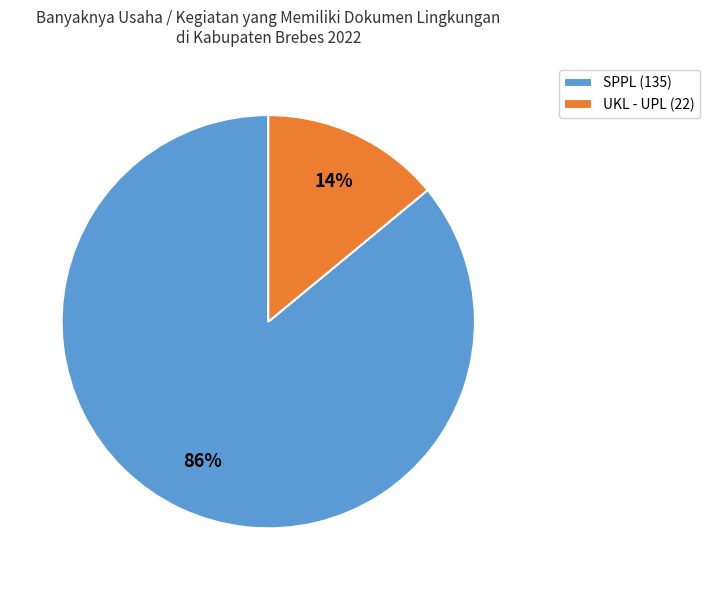

Is it true that SPPL (135) is 92% of the pie?

False